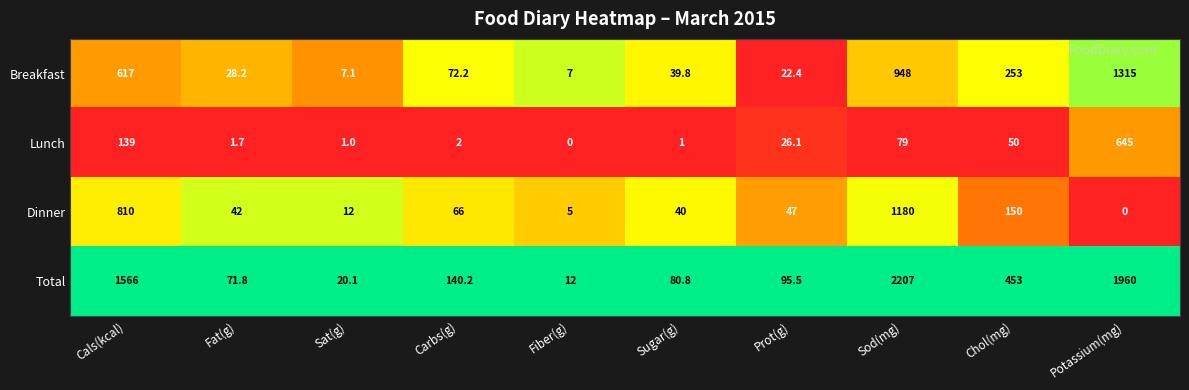

Read the Breakfast value at Chol(mg).

253.0